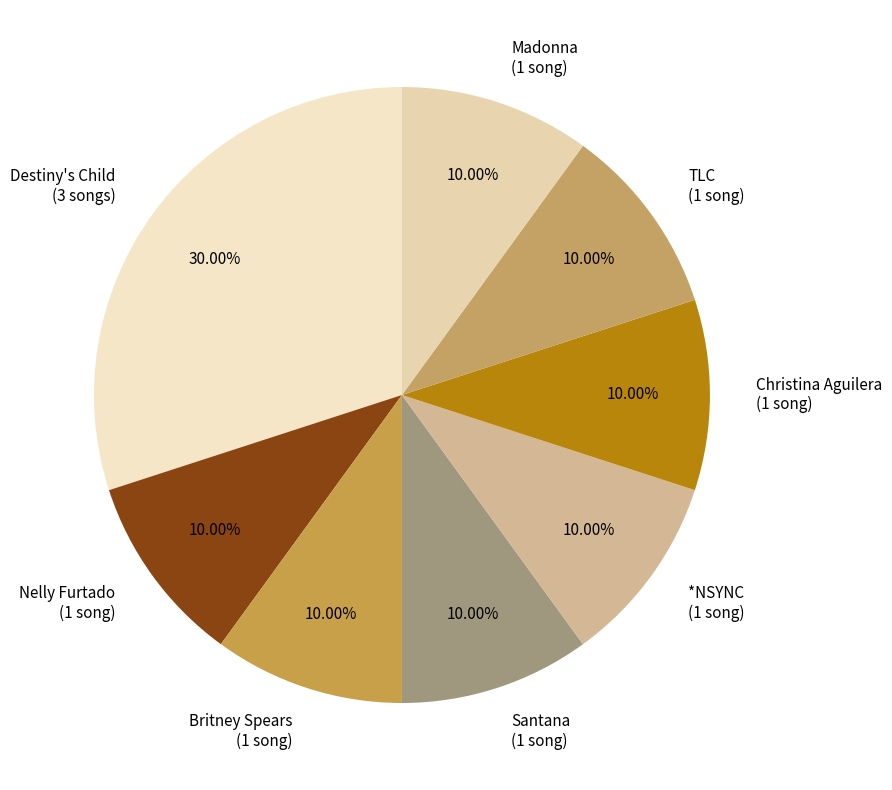

How many segments does this pie chart have?

8